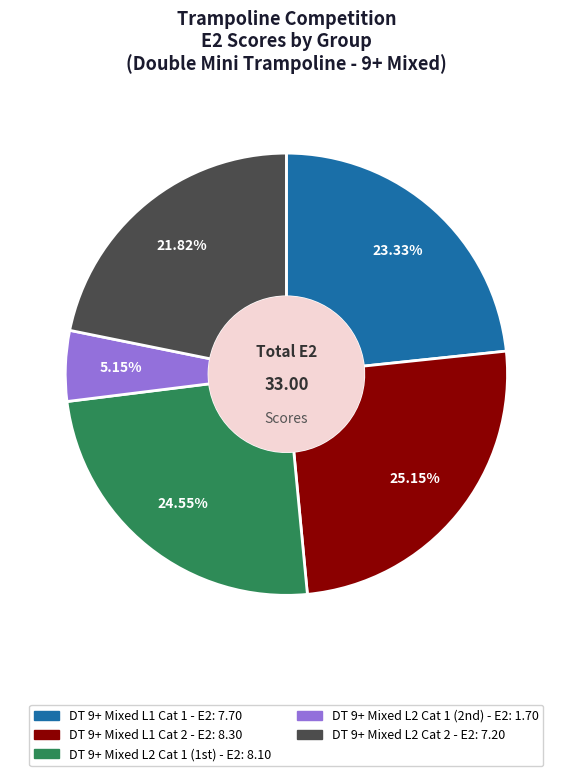

Count the number of slices in the pie.

5